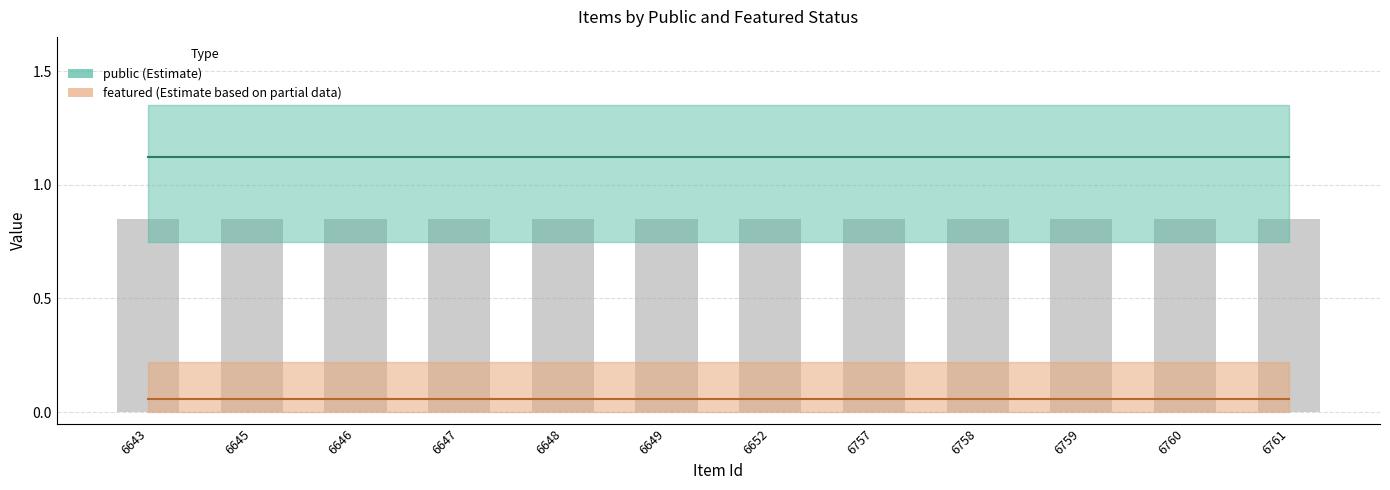

Reading left to right, transcribe all the data shown in this chart.

public: 6643=1	6645=1	6646=1	6647=1	6648=1	6649=1	6652=1	6757=1	6758=1	6759=1	6760=1	6761=1
featured: 6643=0	6645=0	6646=0	6647=0	6648=0	6649=0	6652=0	6757=0	6758=0	6759=0	6760=0	6761=0